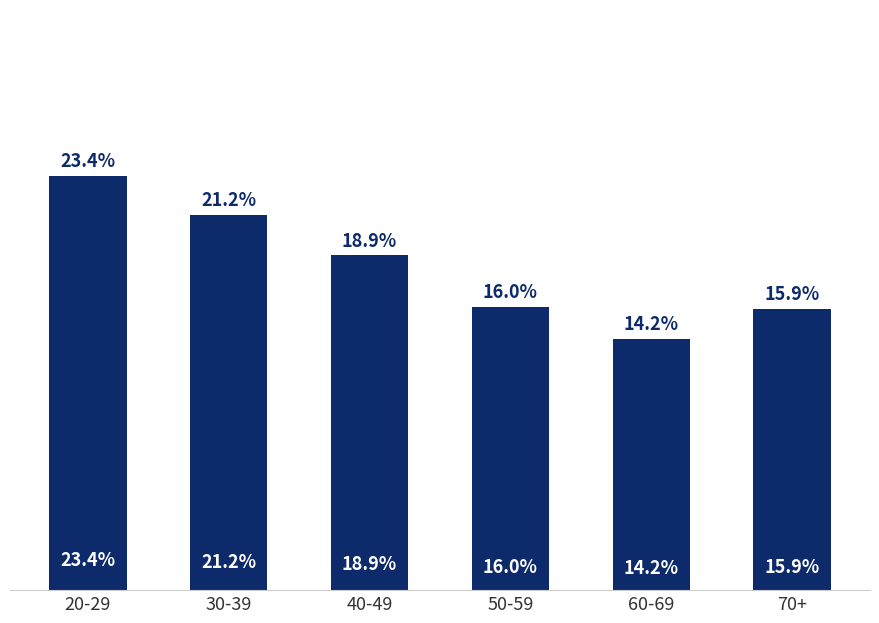

What is the label of the 5th bar from the left?

60-69